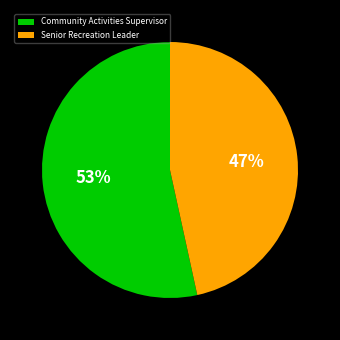

Which slice is the largest?

Community Activities Supervisor